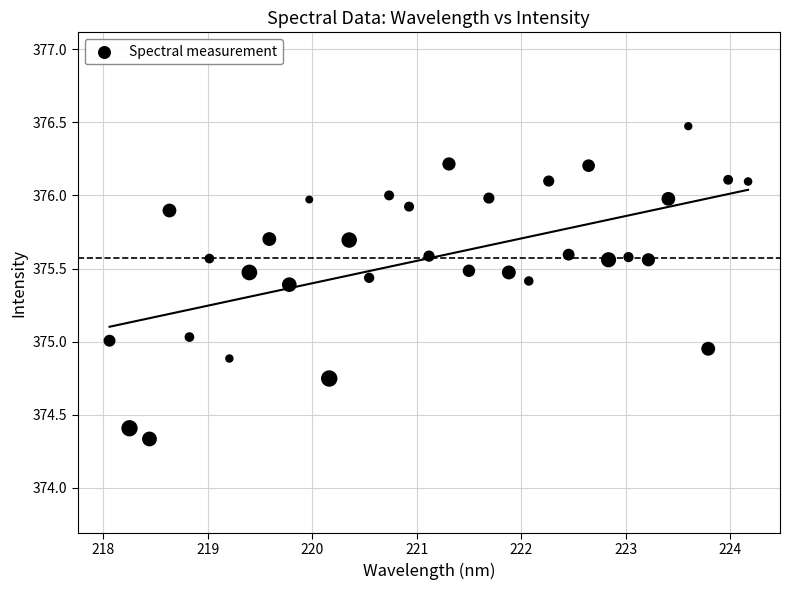

What is the range of X values (max minus min)?

6.1